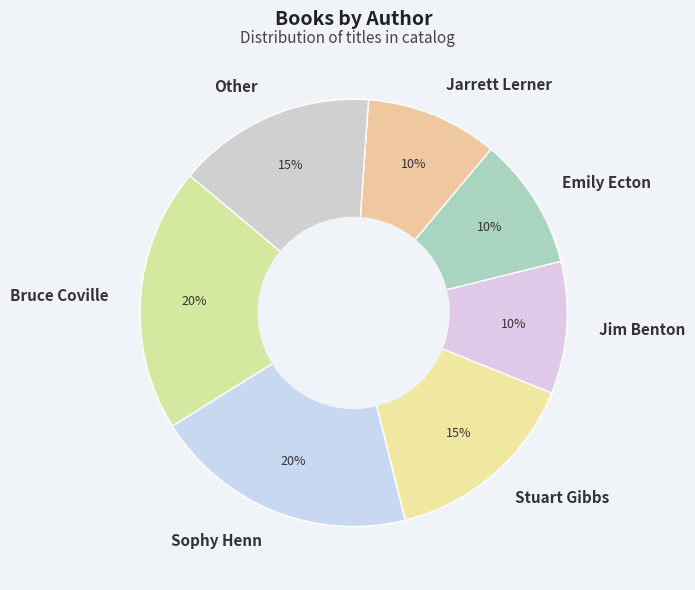

To the nearest percent, what is the difference between the Jim Benton and Bruce Coville slice percentages?

10%